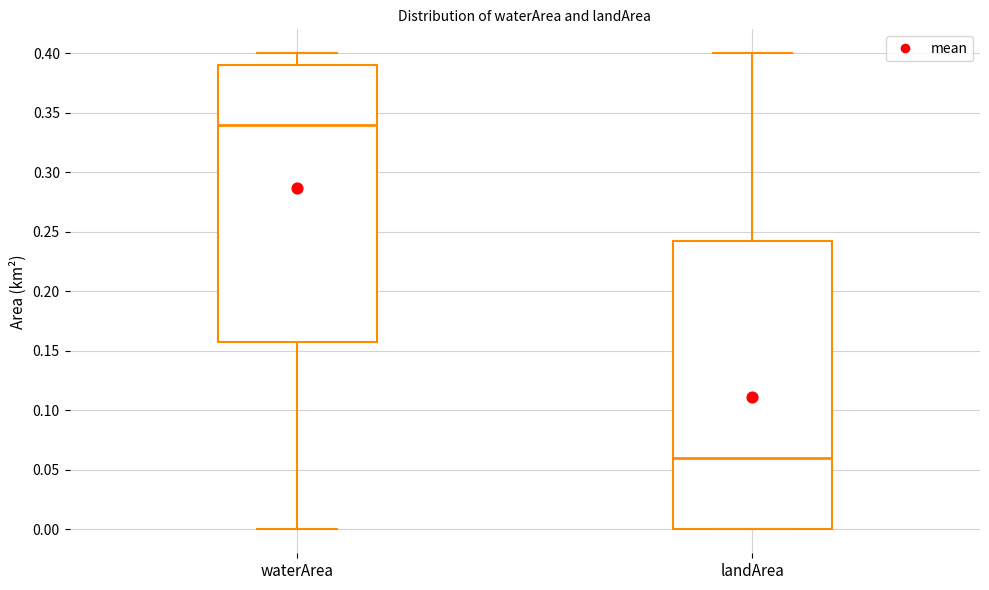

Reading left to right, transcribe this box plot: for each box, give where its median line is, the range the box spans, and where its two whiskers end, as read against the y-axis. The values are not printed on the chart, so give them approximately, as read against the axis.

waterArea: median 0.340, box 0.160 to 0.390, whiskers 0.000 to 0.400
landArea: median 0.060, box 0.000 to 0.245, whiskers 0.000 to 0.400